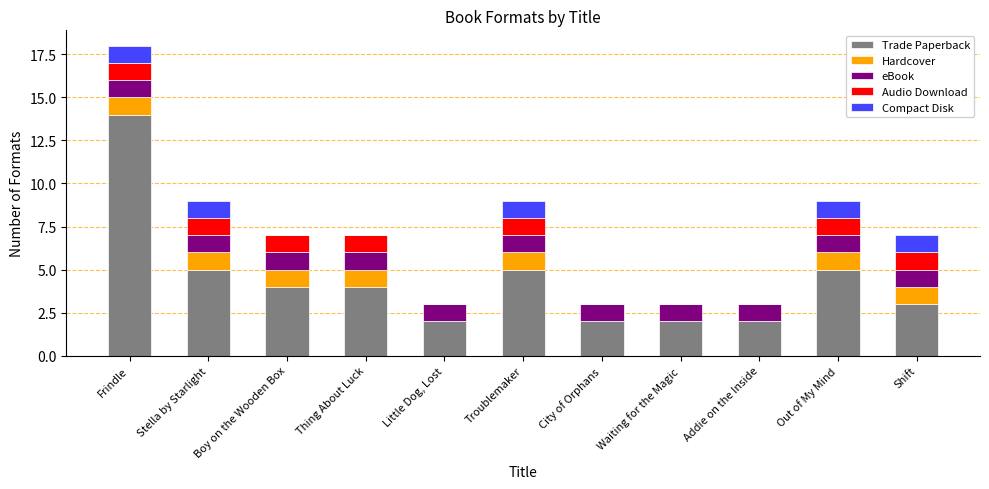

What is the maximum value for Trade Paperback?

14